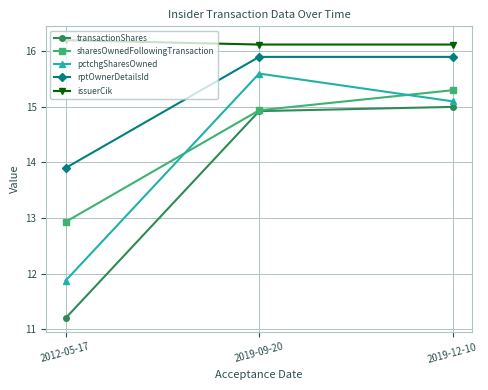

Which category has the lowest value across all series?

2012-05-17